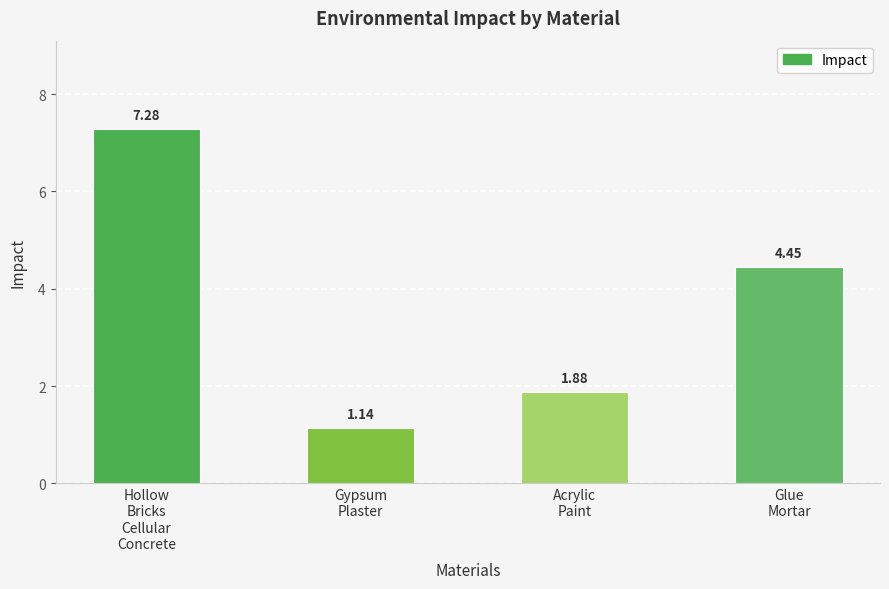

Count the number of categories in the chart.

4